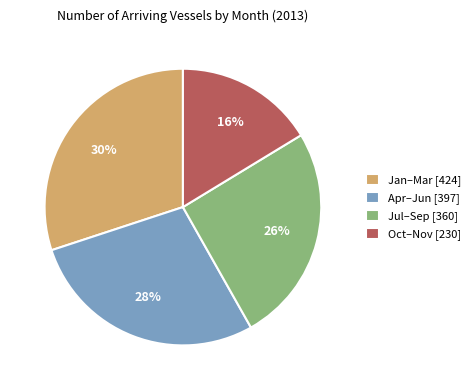

Is there any slice that represents more than half of the pie?

No